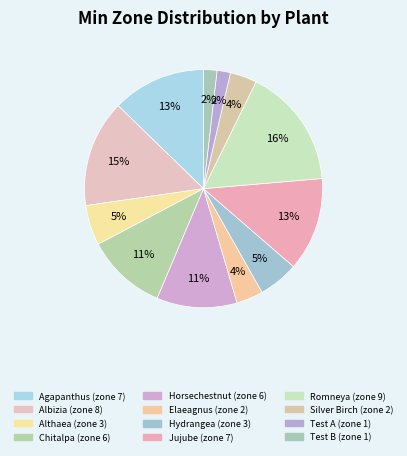

Count the number of slices in the pie.

12